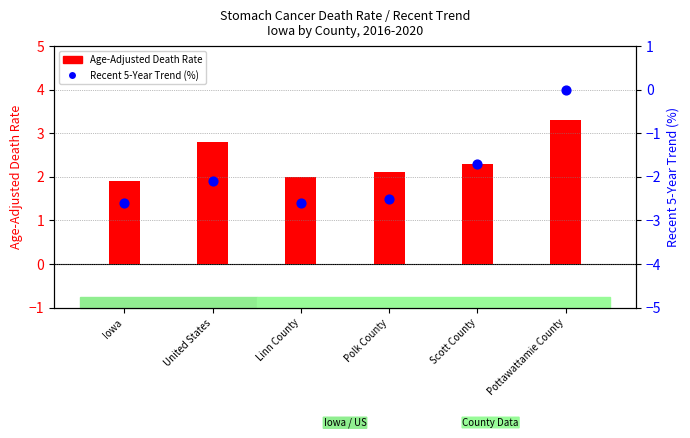

Which series reaches the maximum Y coordinate?

Age-Adjusted Death Rate